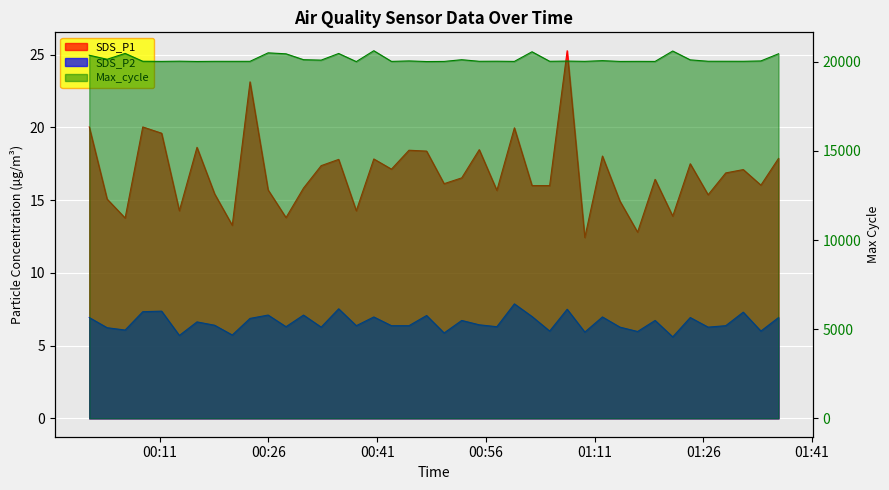

At which category is the sum across all series the highest?

2023/01/21 00:40:32